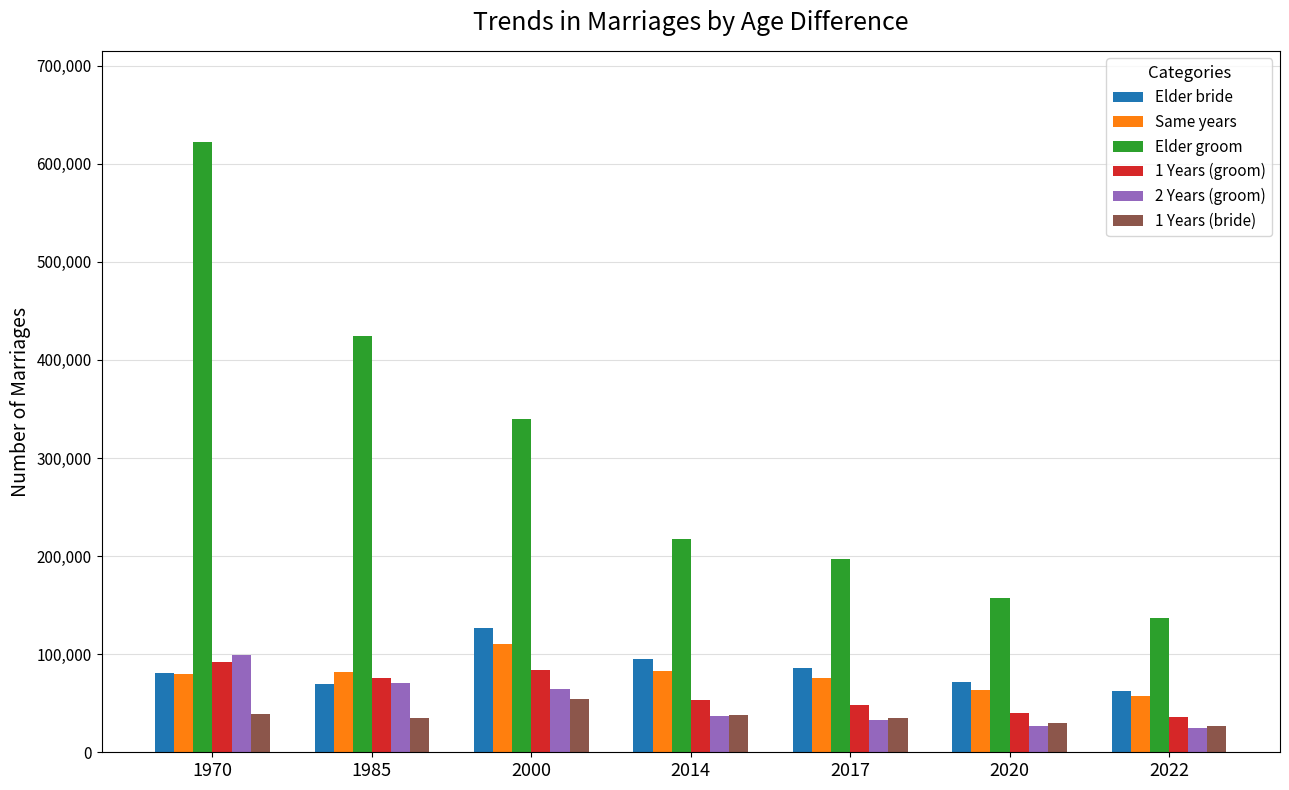

How many data points in Elder groom are less than 217463?

3